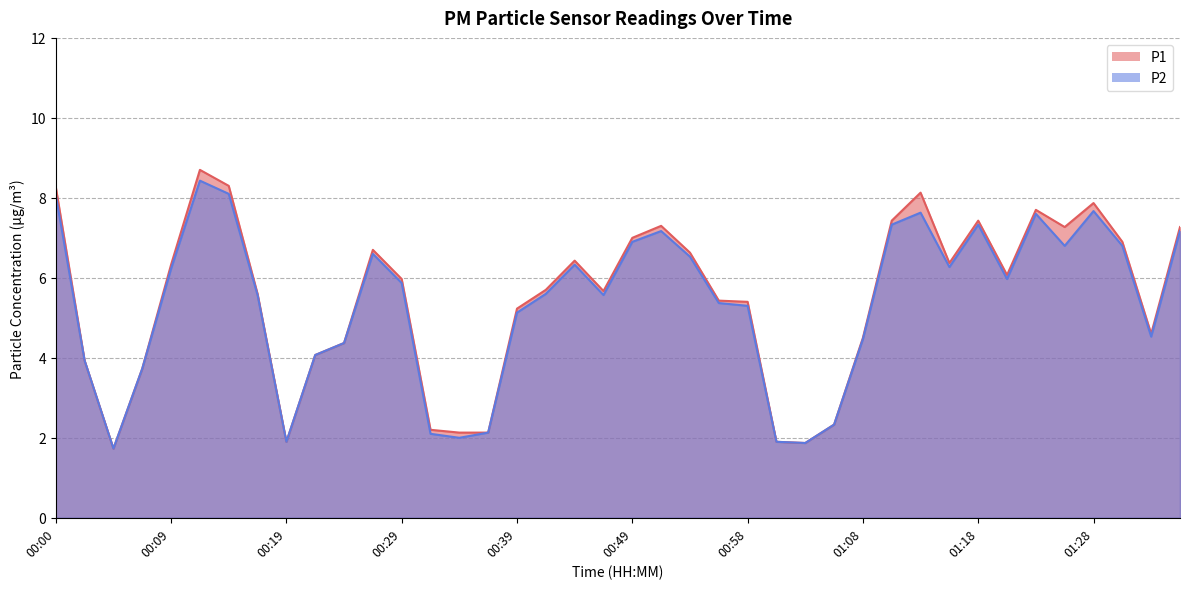

True or false: P2 has a value of 2.1 at 00:32.

True